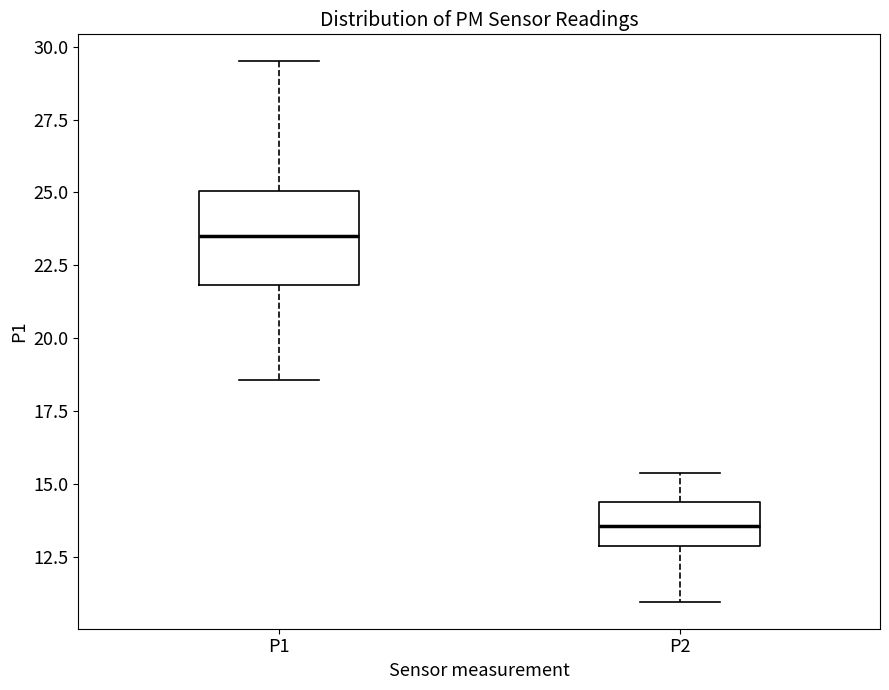

Where does the lower whisker of the box for P1 end on the y-axis? The values are not printed on the chart, so give them approximately, as read against the axis.

18.5